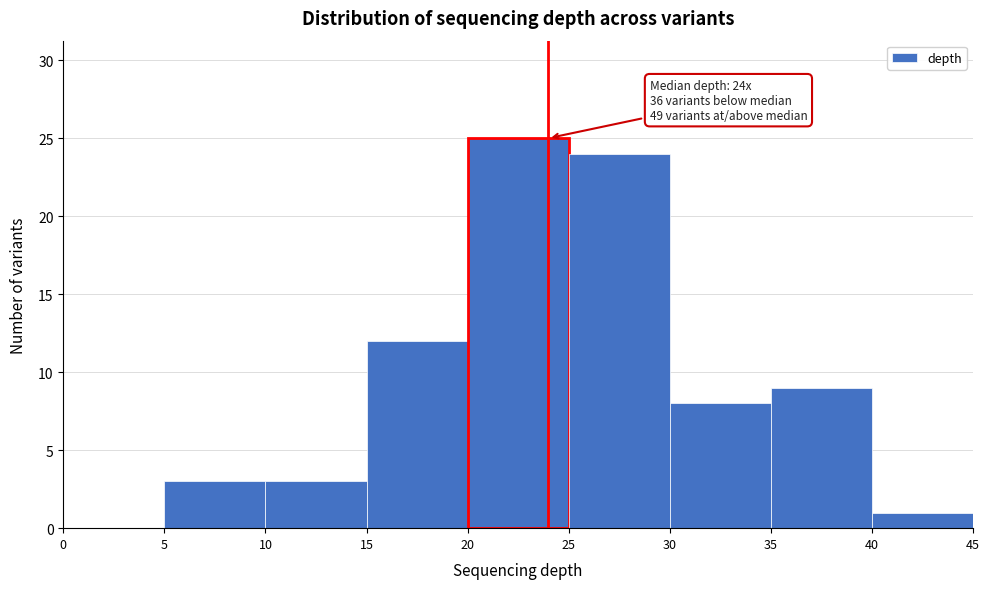

Over which range of the x-axis is the bar tallest?

20 to 25